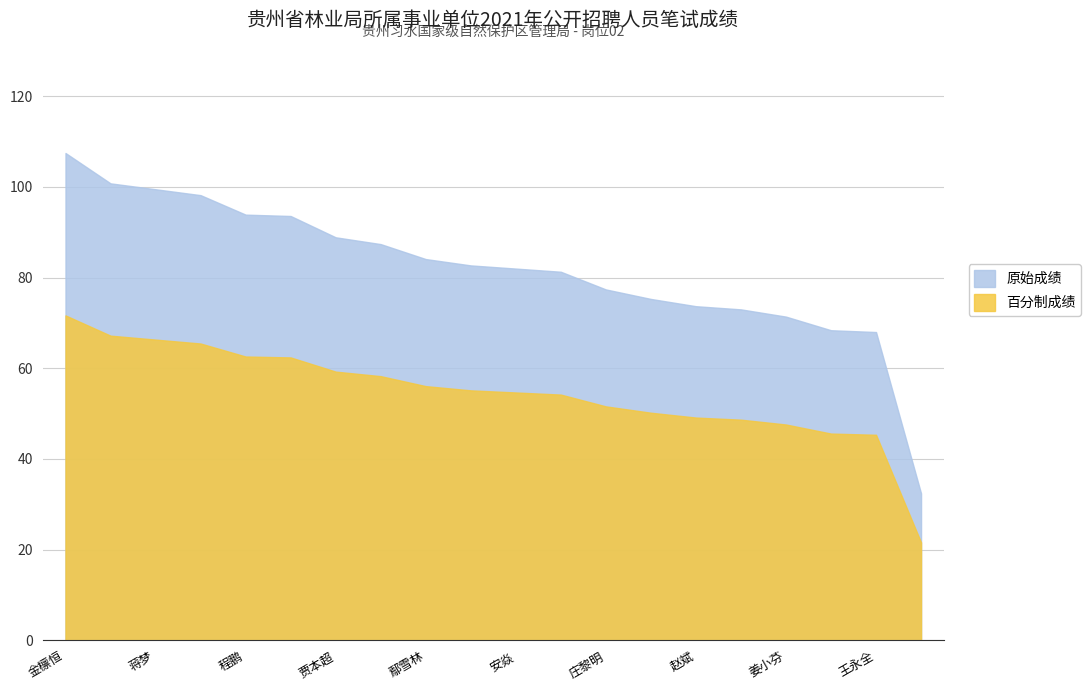

True or false: 百分制成绩 has more than 1 points higher than both neighbors.

False